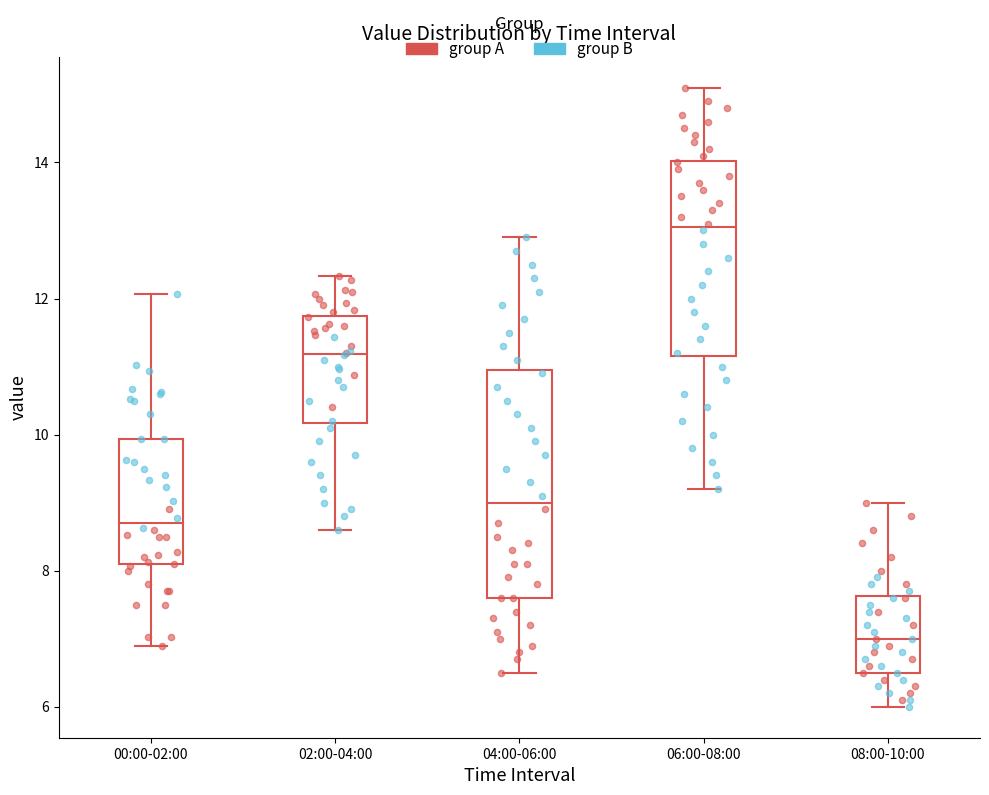

Which box is the tallest, from its lower edge to its upper edge?

04:00-06:00